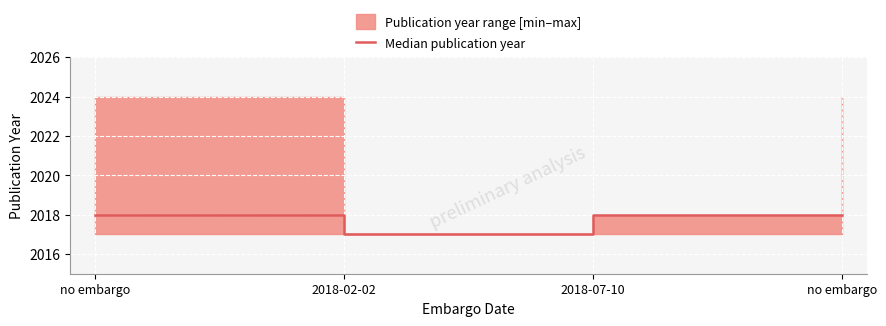

What is the minimum value shown in the chart?

2017